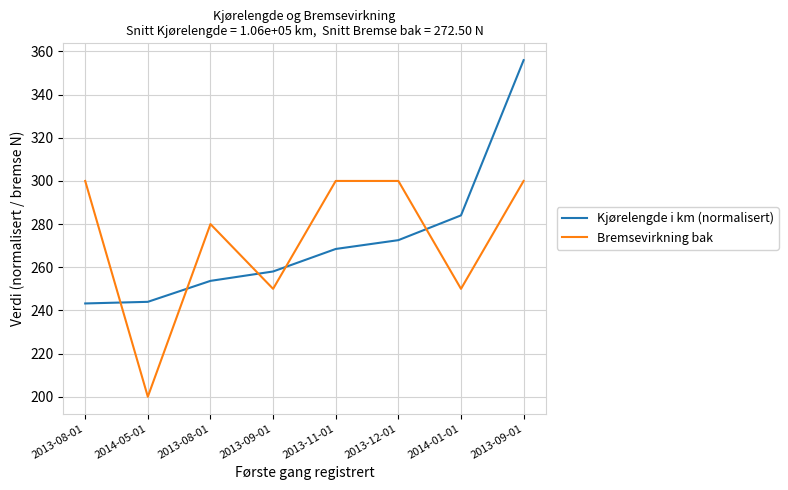

Count the number of data series in this chart.

2